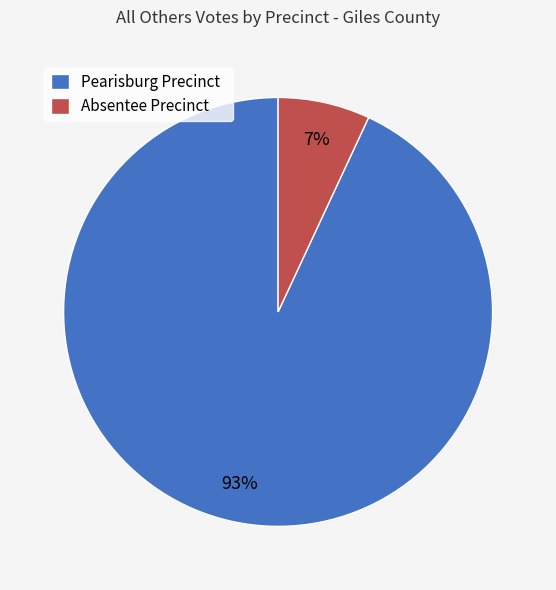

To the nearest percent, what portion does Pearisburg Precinct represent?

93%